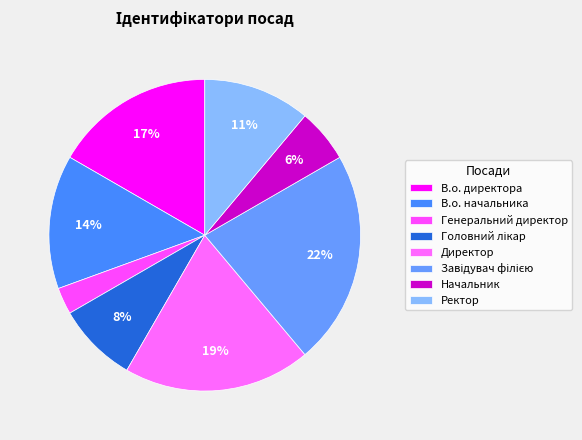

To the nearest percent, what portion does В.о. начальника represent?

14%